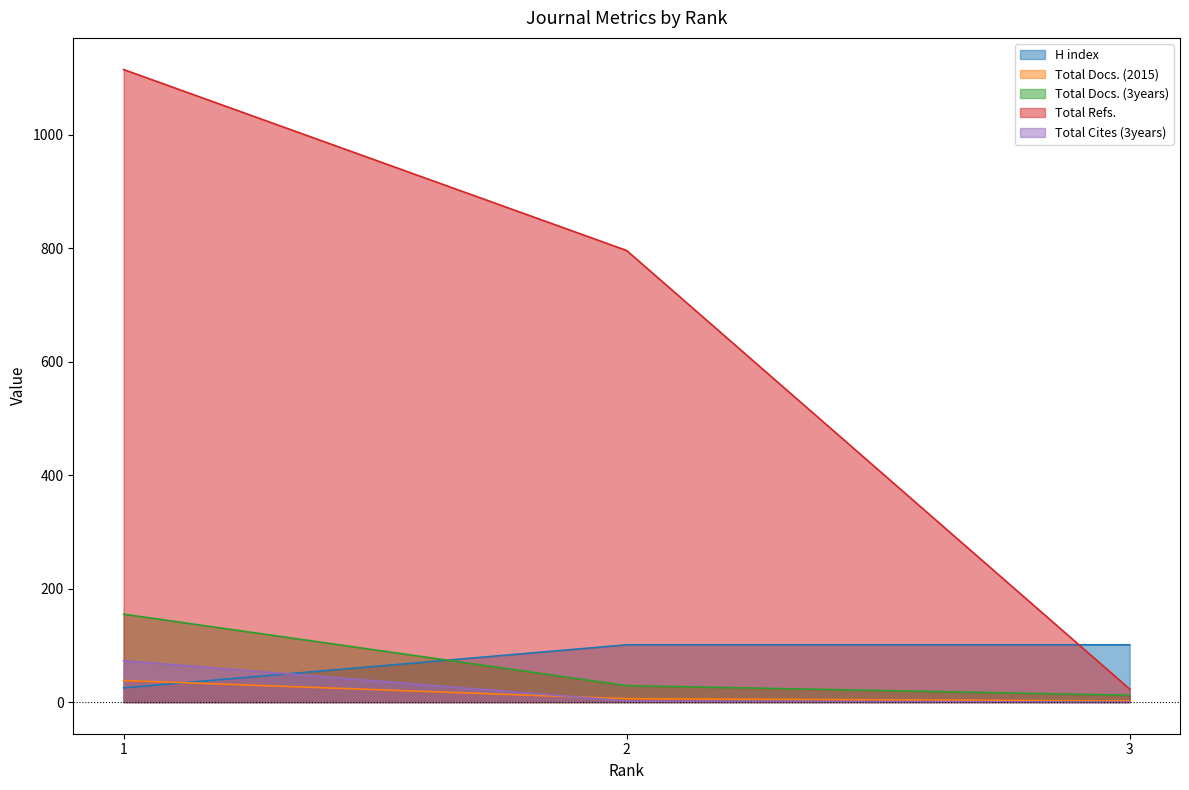

Does the chart have visible grid lines?

No